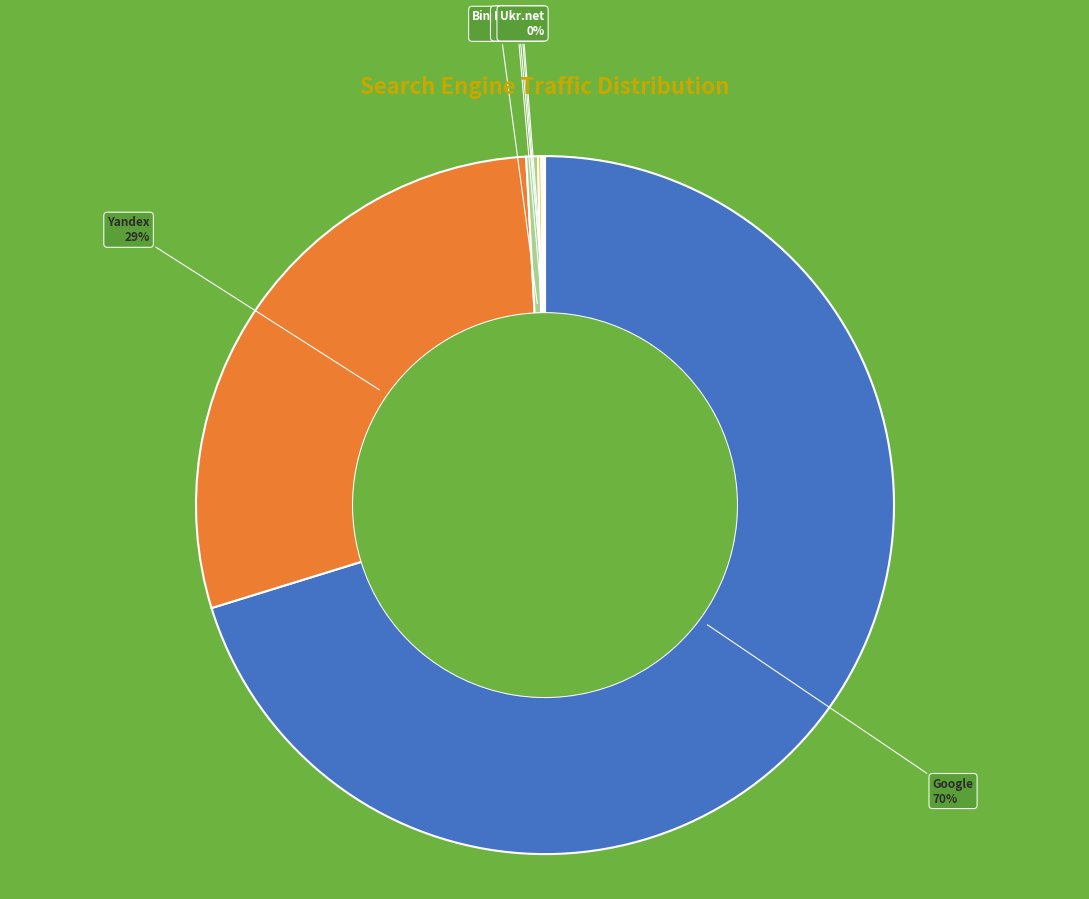

To the nearest percent, what is the average slice percentage?

14%